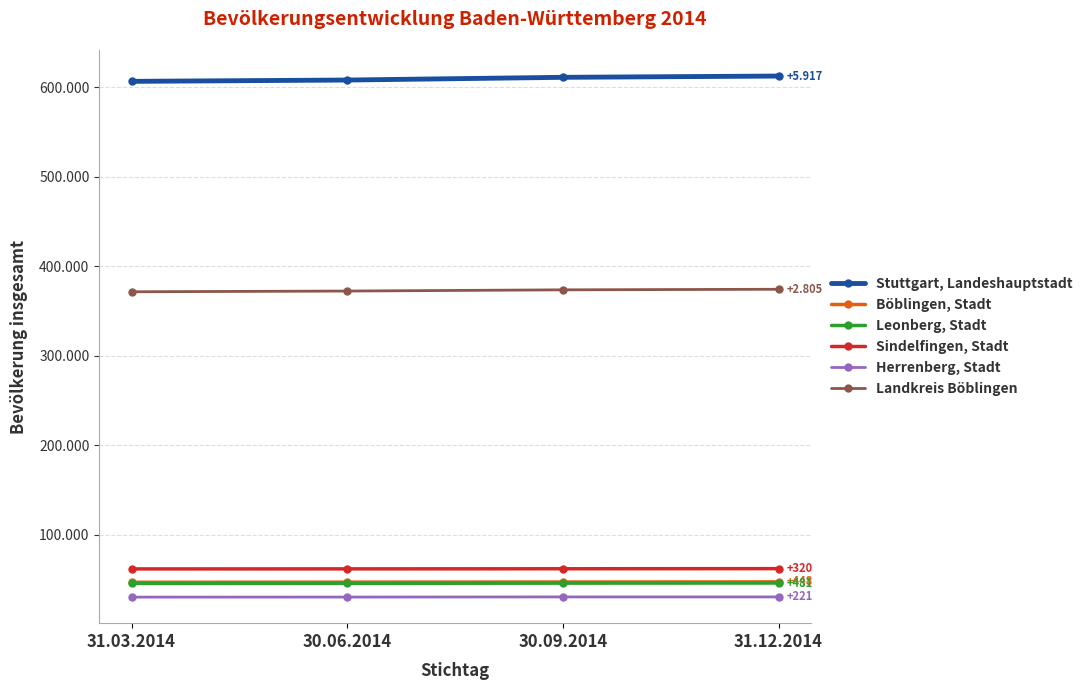

What are all the series names shown in the legend?

Stuttgart, Landeshauptstadt, Böblingen, Stadt, Leonberg, Stadt, Sindelfingen, Stadt, Herrenberg, Stadt, Landkreis Böblingen